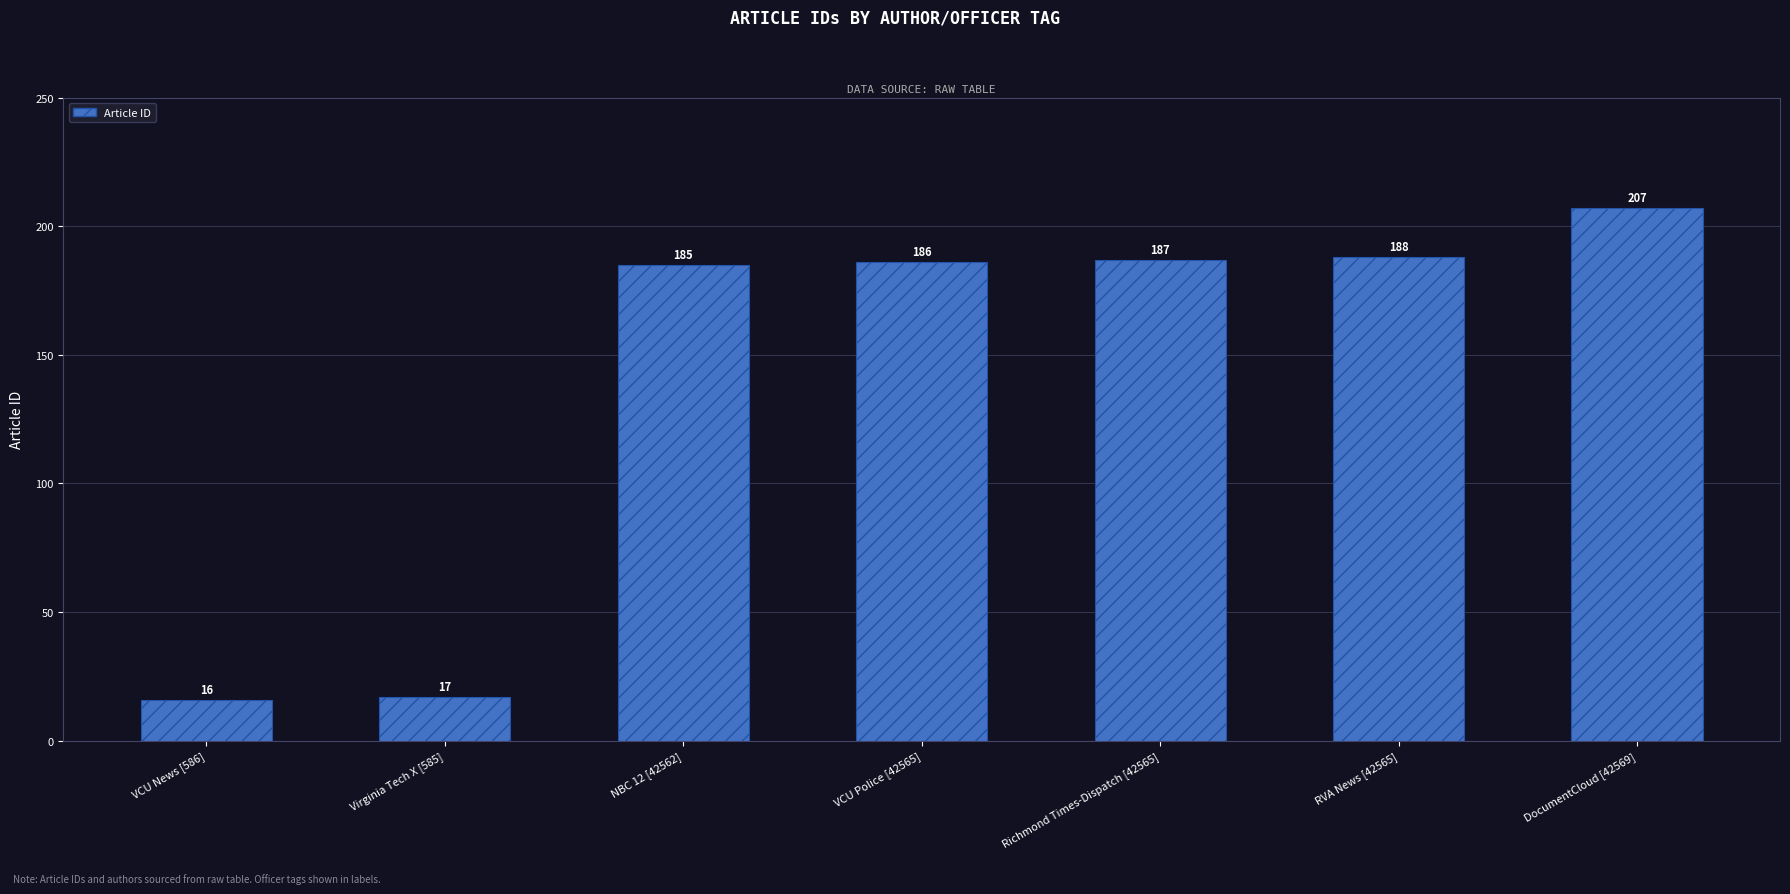

Rank the categories by value from lowest to highest.

VCU News [586], Virginia Tech X [585], NBC 12 [42562], VCU Police [42565], Richmond Times-Dispatch [42565], RVA News [42565], DocumentCloud [42569]